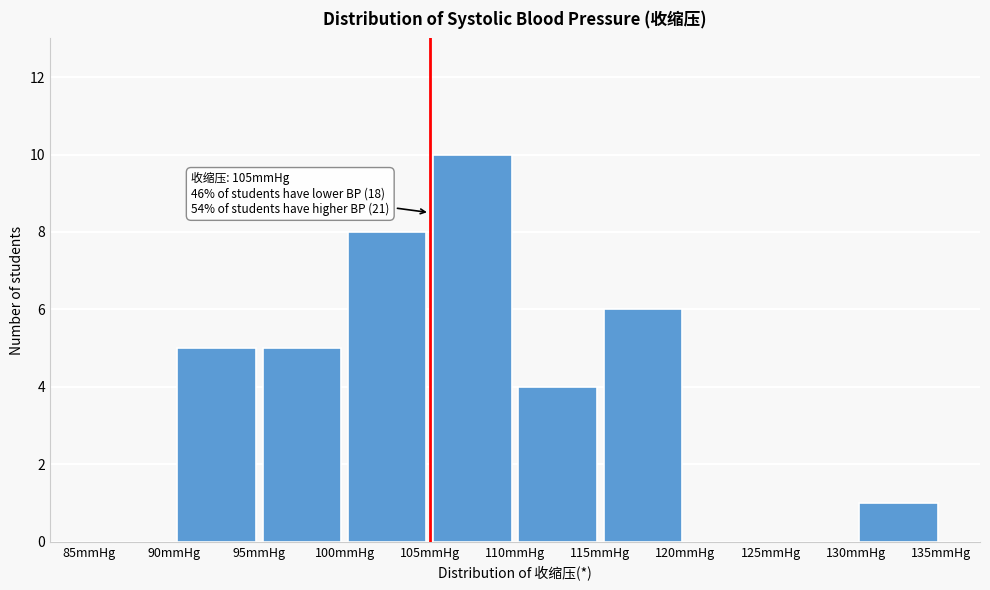

Which range on the x-axis has the tallest bar?

105 to 110